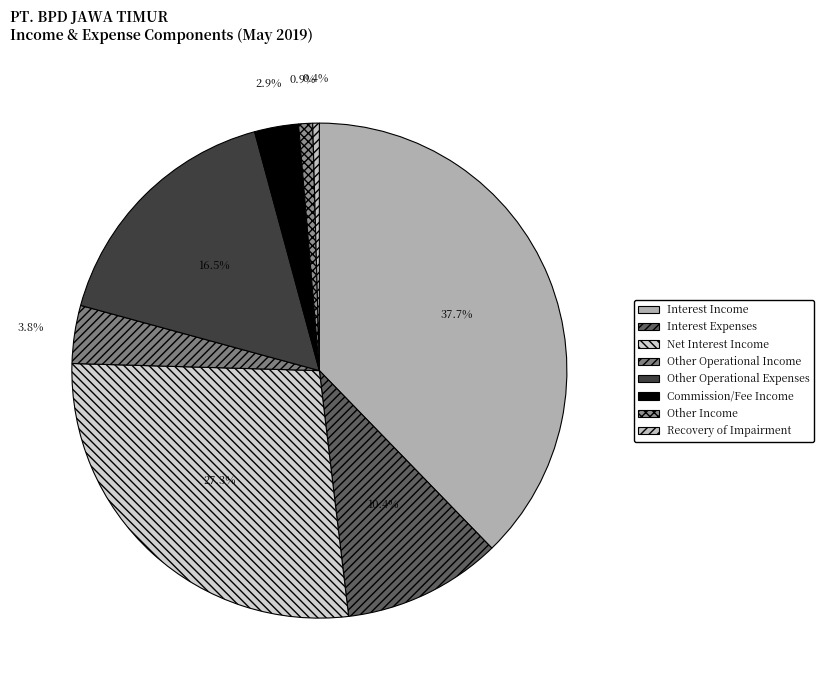

To the nearest percent, what portion does Commission/Fee Income represent?

3%